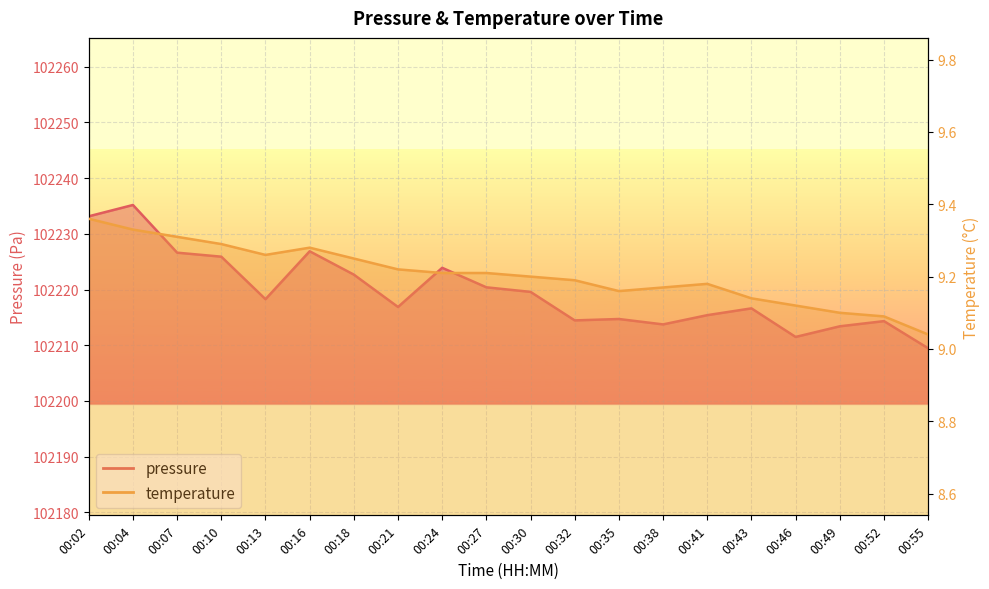

At which category is the sum across all series the highest?

00:04